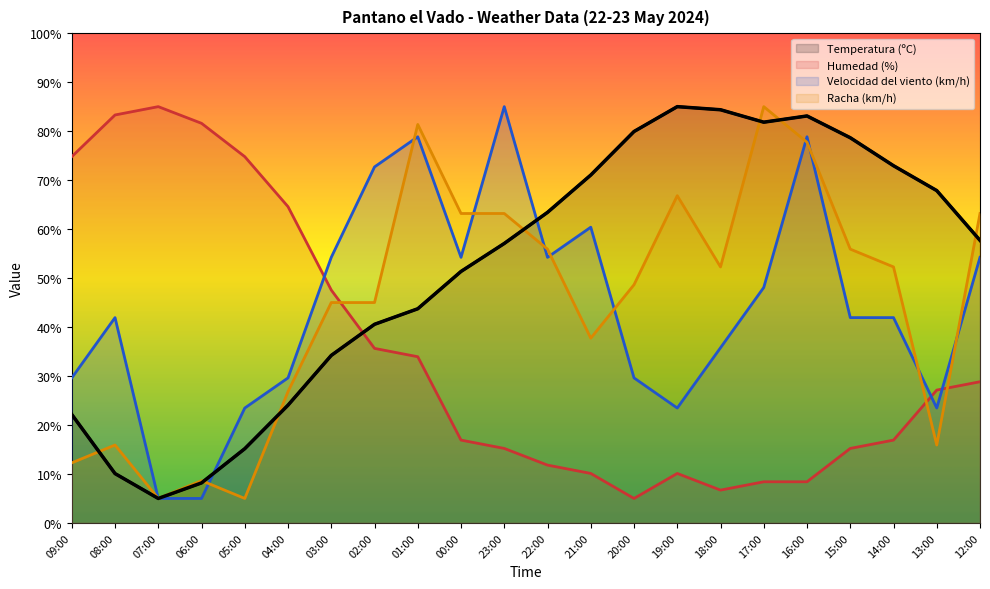

Does the chart have visible grid lines?

No